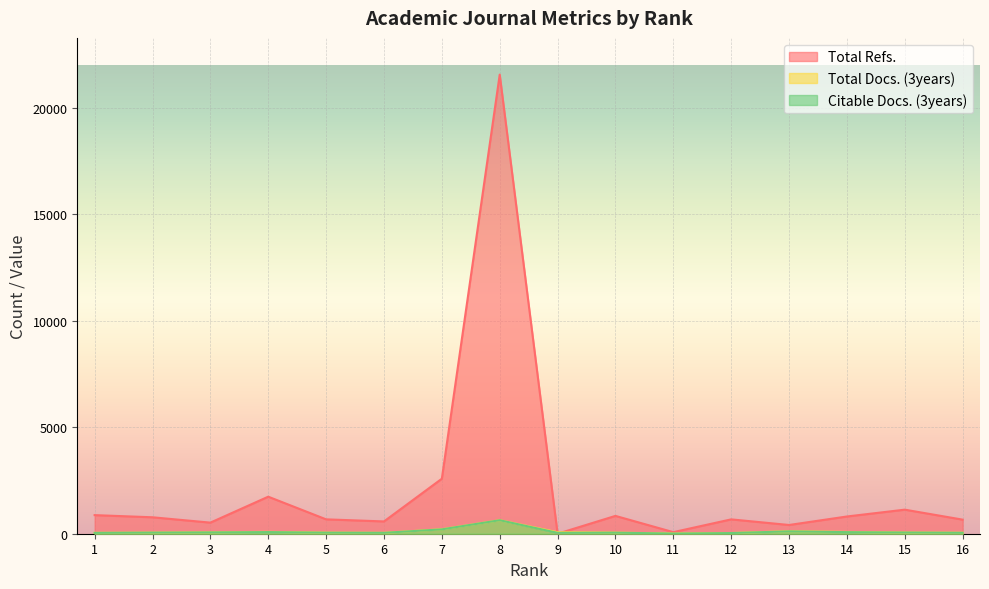

Between 2 and 3, which series saw the biggest shift?

Total Refs.